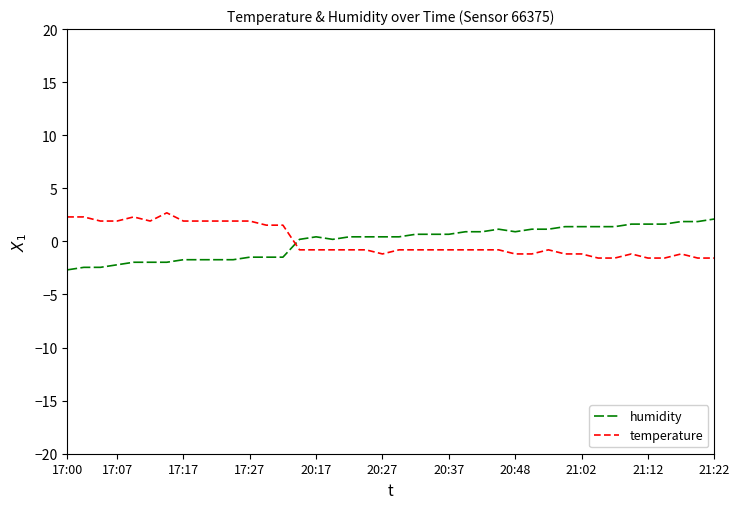

How many times do temperature and humidity cross each other?

1